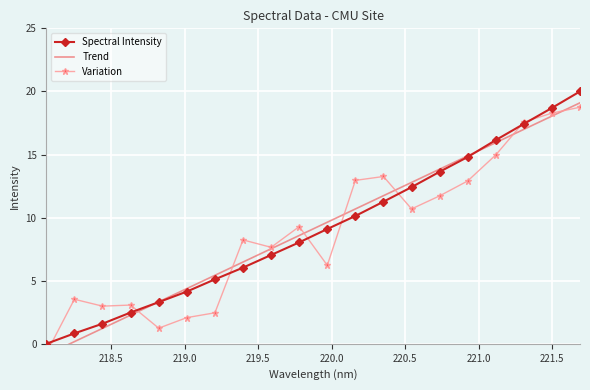

What is the value of the Spectral Intensity point at the 16th from the left?

14.8